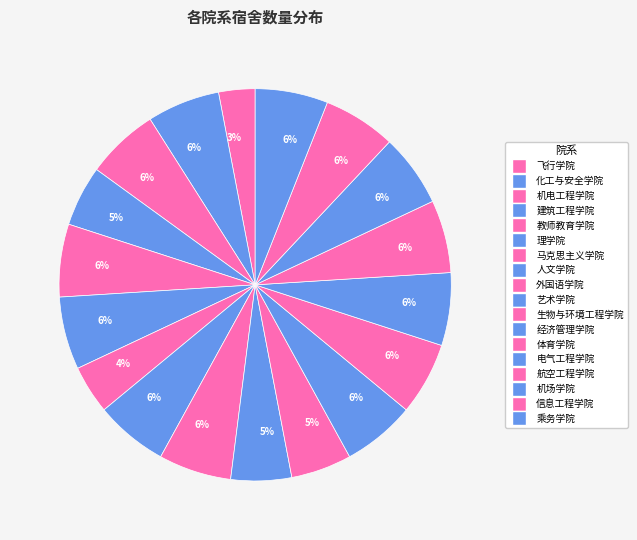

How many slices are in this pie chart?

18